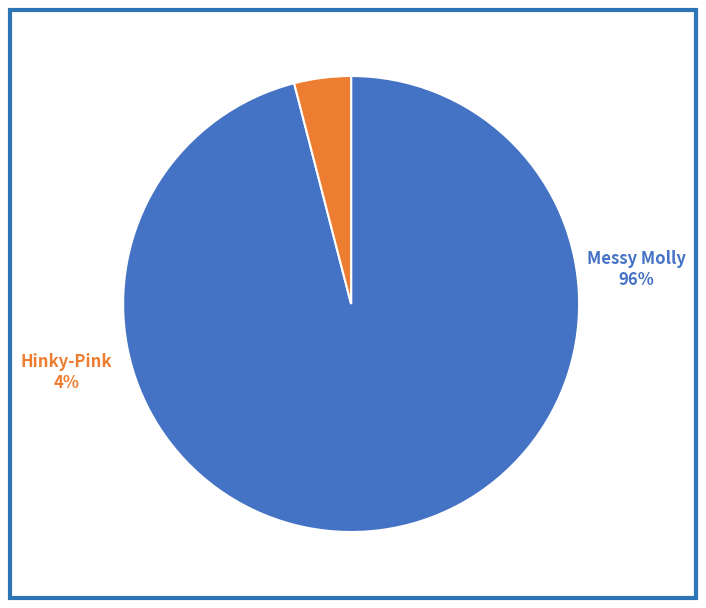

What is the largest slice in the pie chart?

Messy Molly